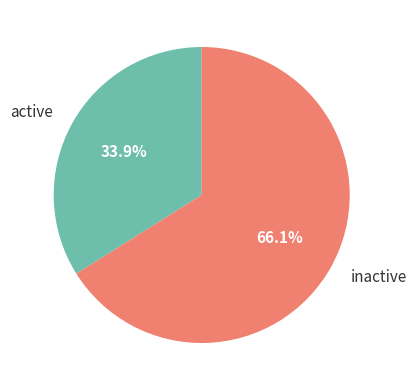

Which slice represents more than half of the pie?

inactive